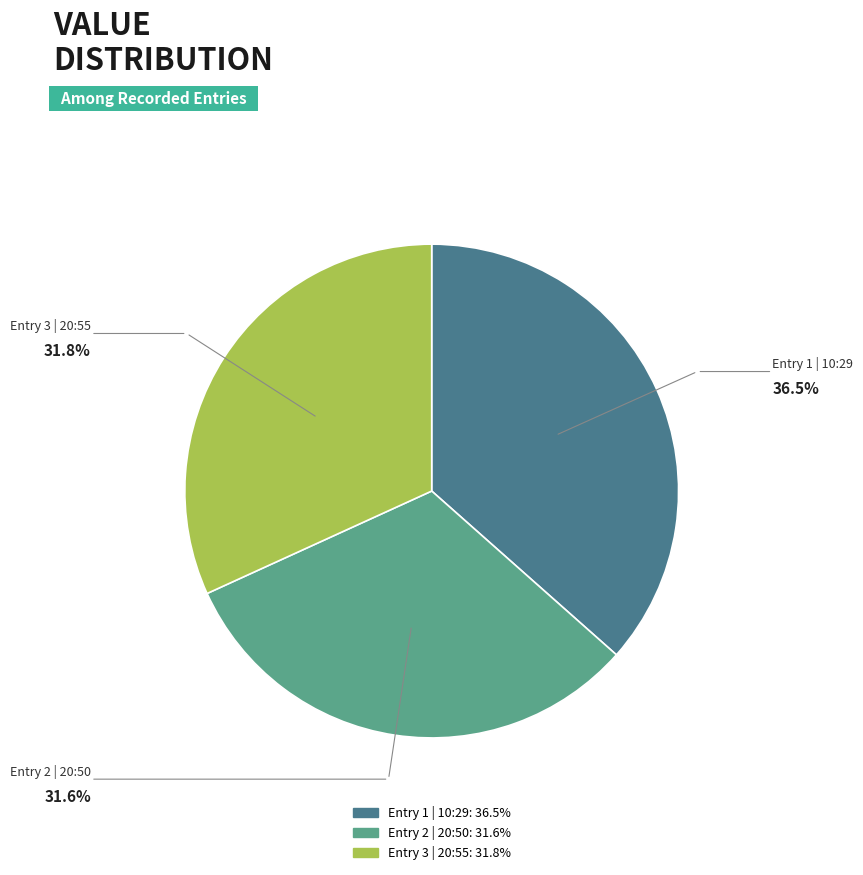

How many segments does this pie chart have?

3